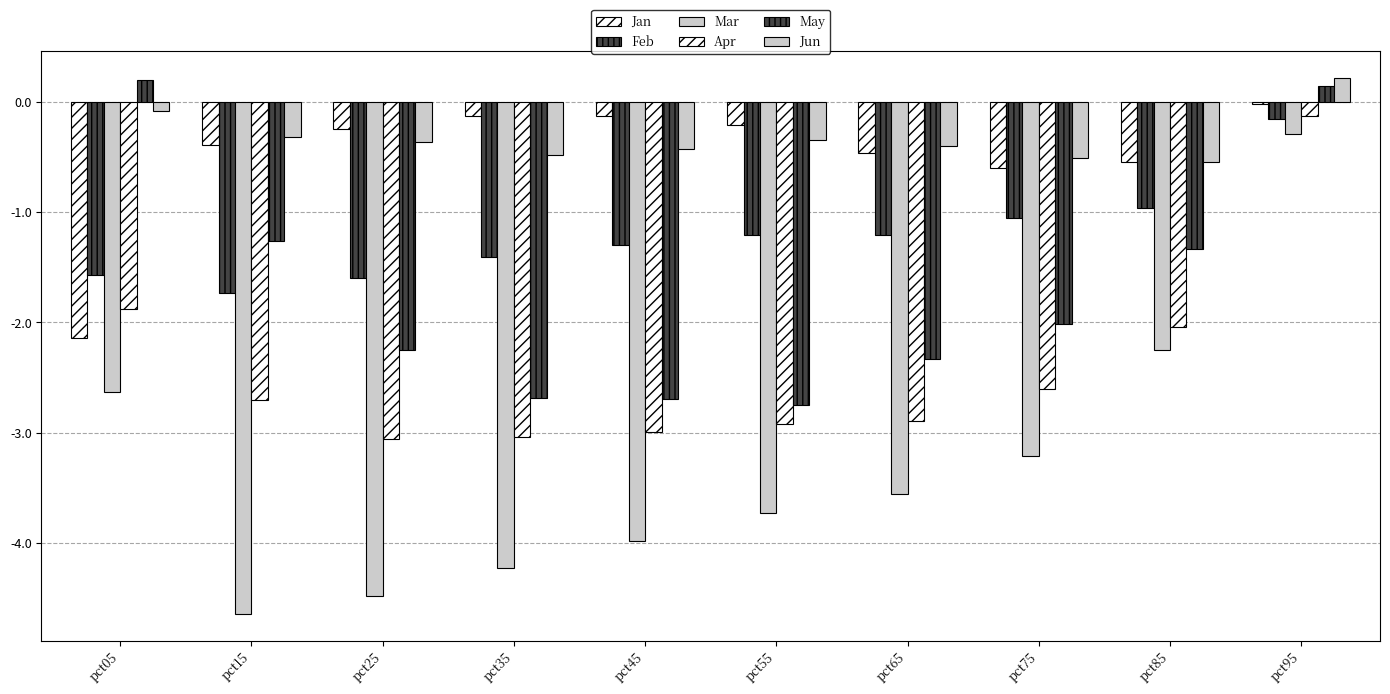

Count the number of categories in the chart.

10